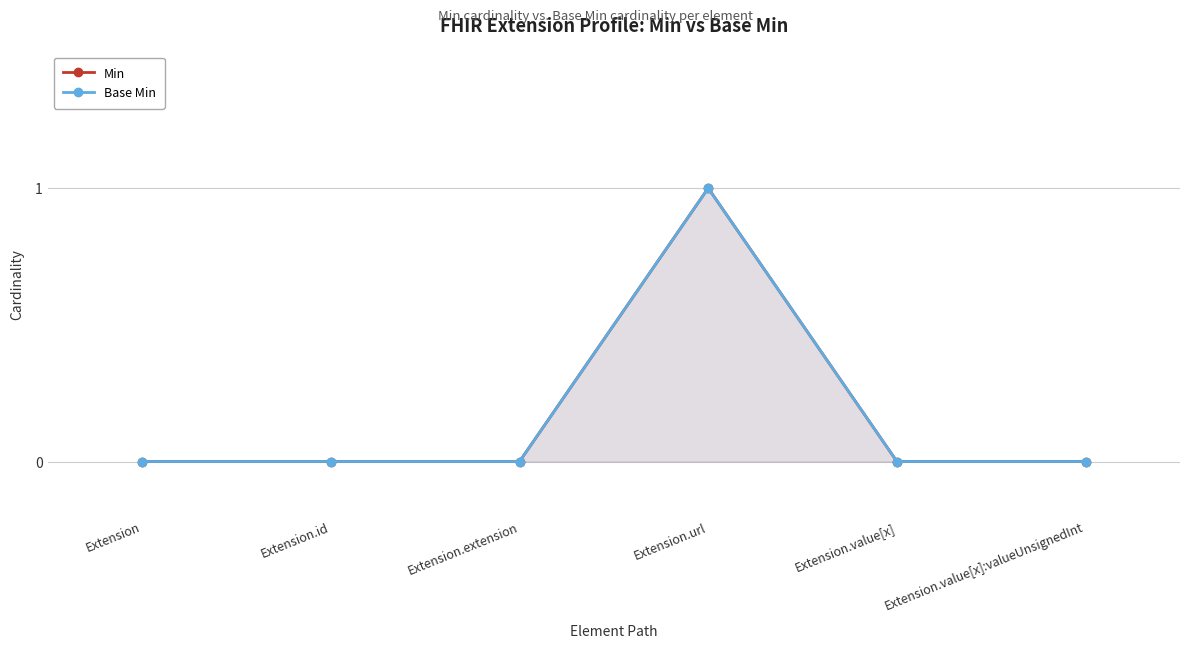

Reading left to right, extract all data points from this chart.

Min: 0	0	0	1	0	0
Base Min: 0	0	0	1	0	0